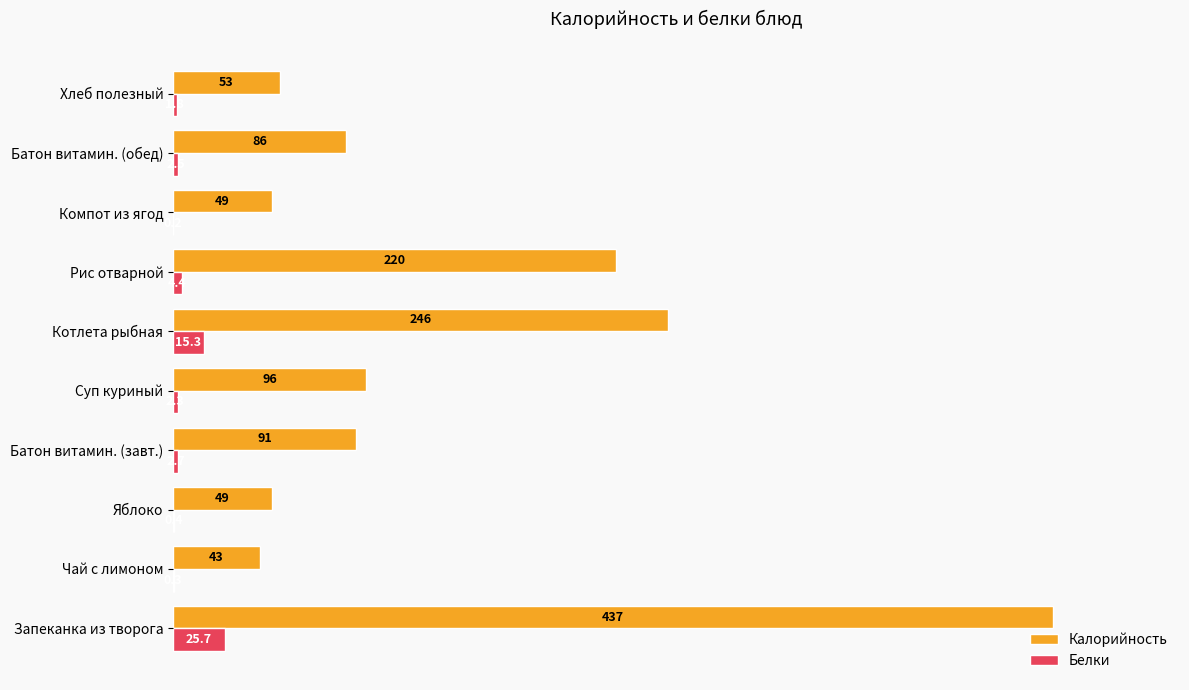

What is the greatest value displayed?

437.0